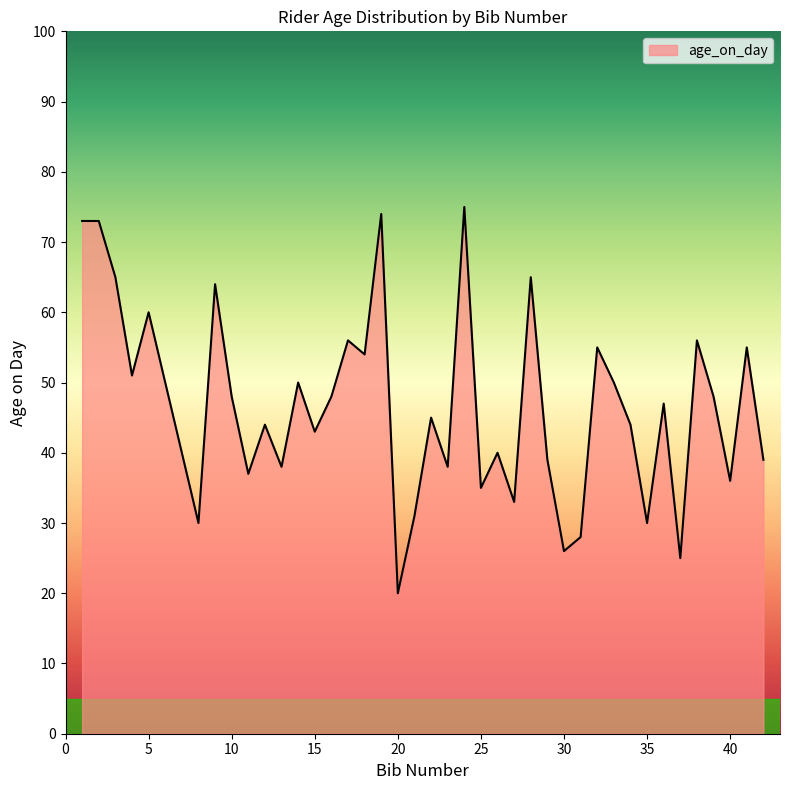

What is the smallest value displayed?

20